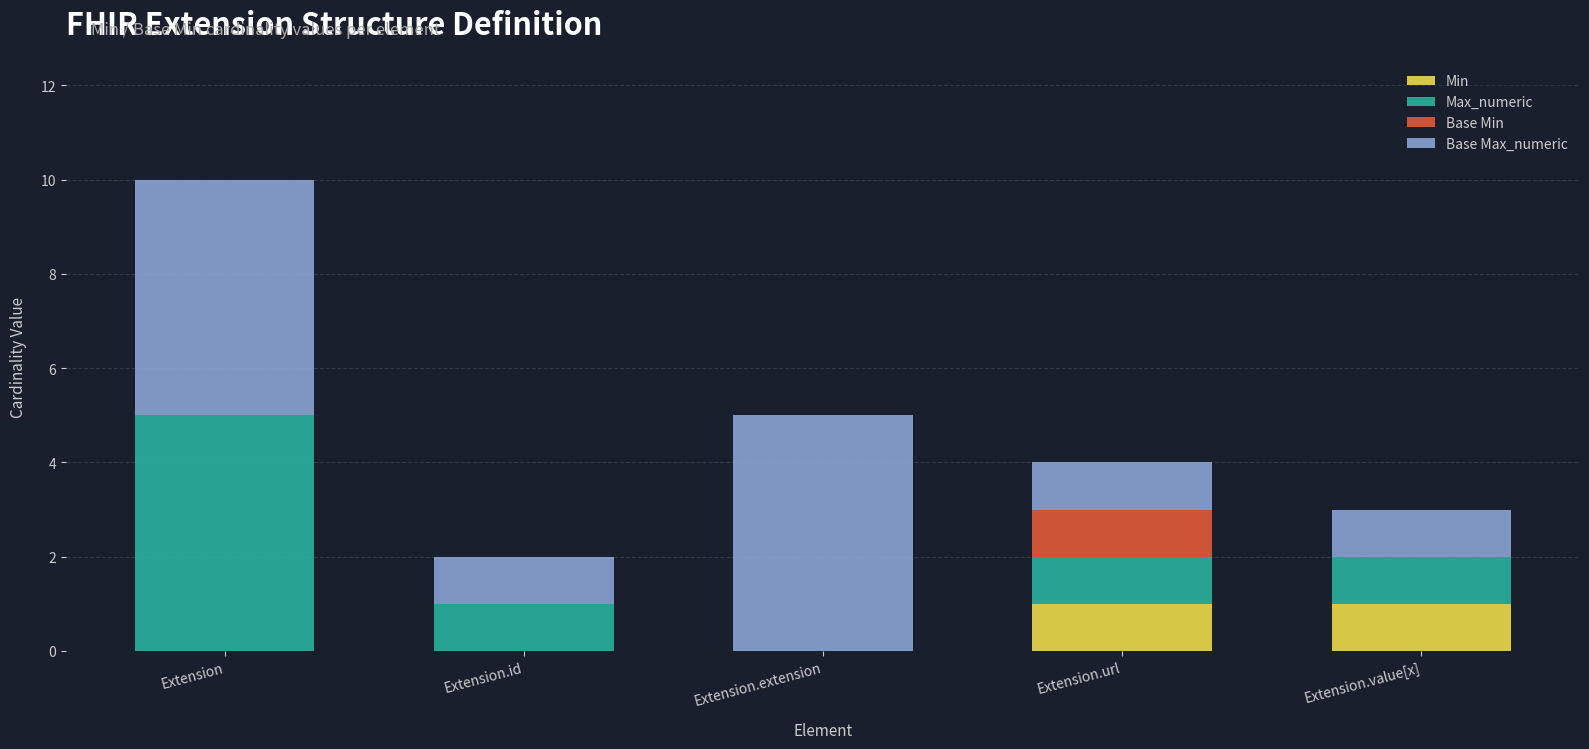

What is the total value across all series at Extension.value[x]?

3